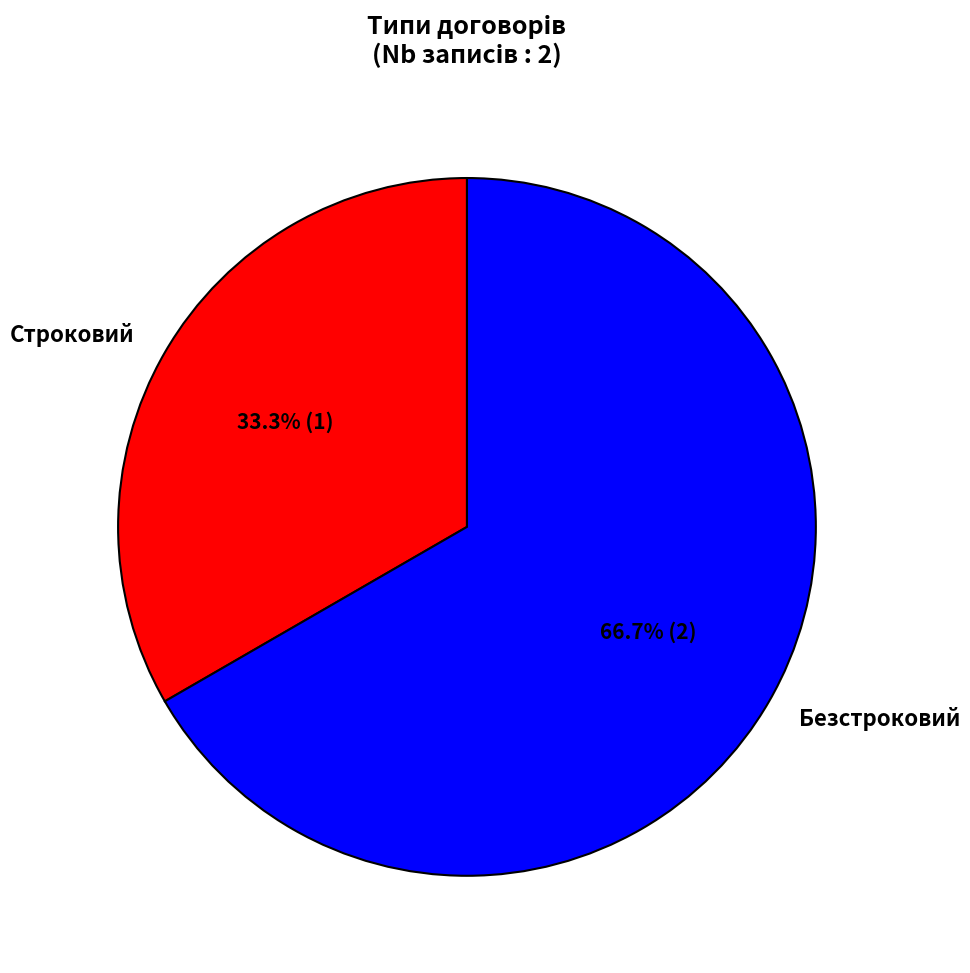

Approximately how many times larger is the value at Безстроковий compared to Строковий?

2.0